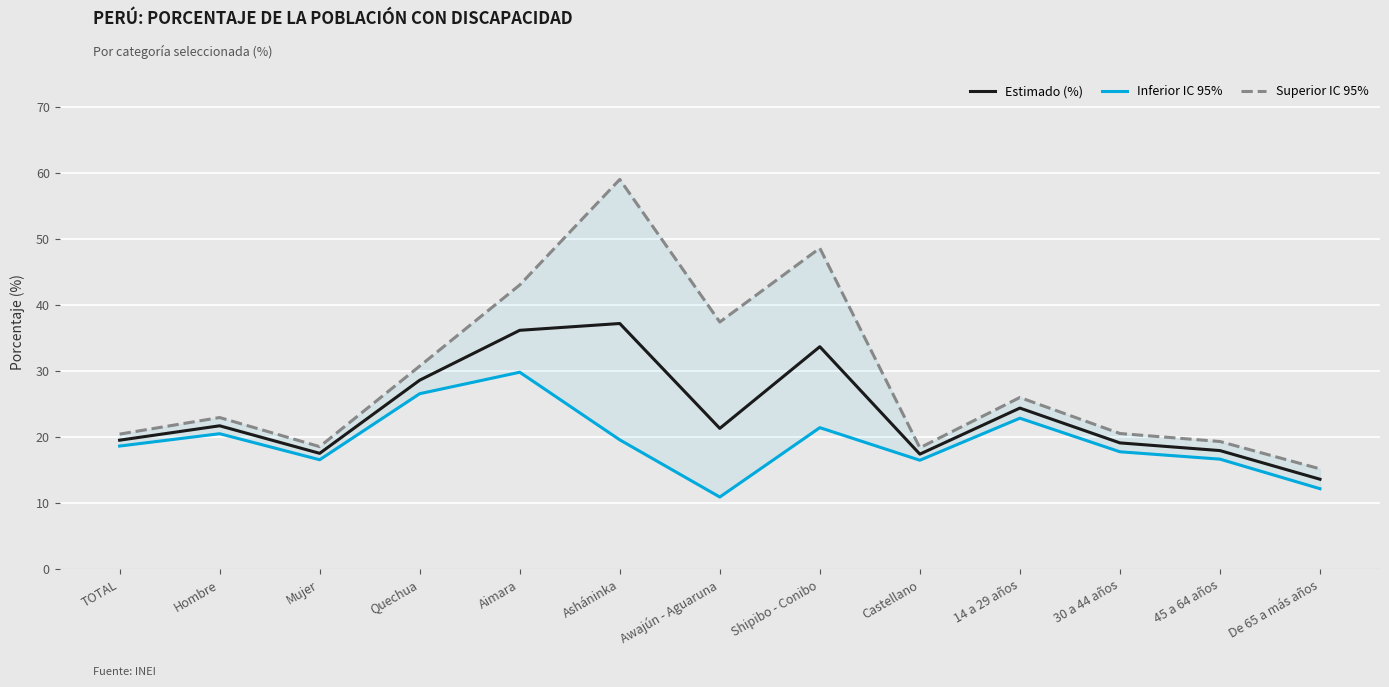

What is the maximum value for Inferior IC 95%?

29.9